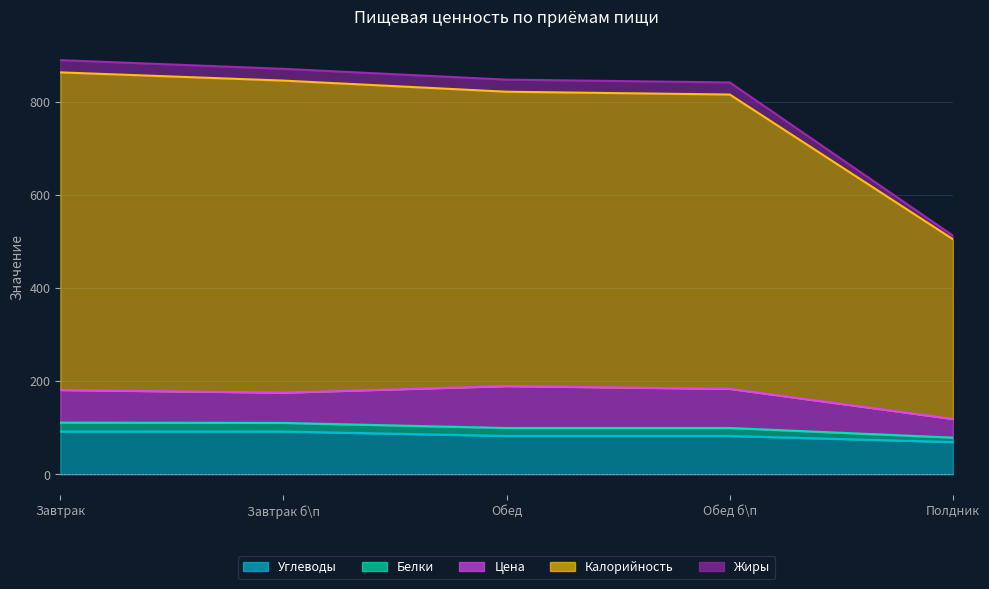

True or false: Жиры and Белки cross at least once.

False